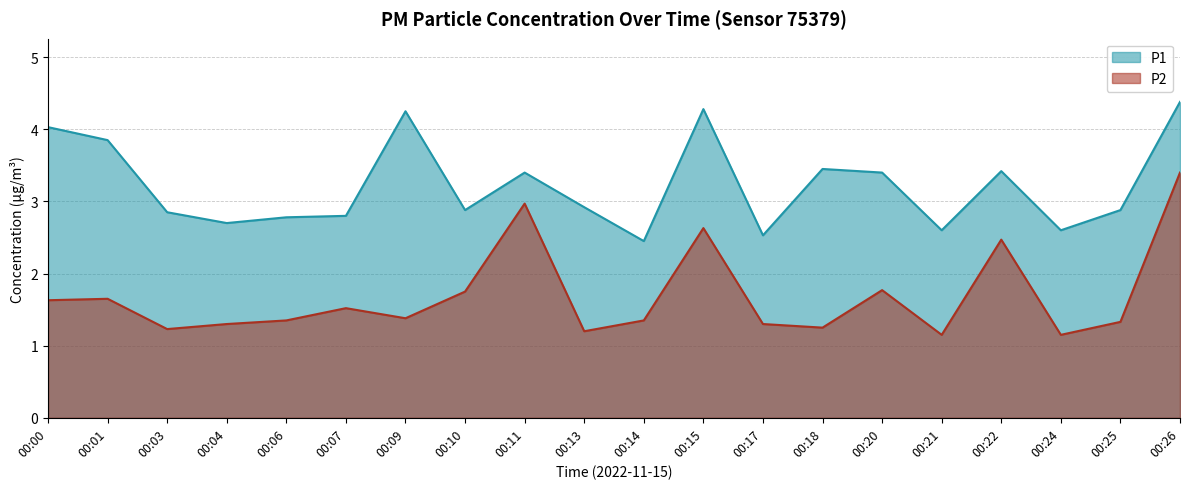

How many lines are shown in the chart?

2